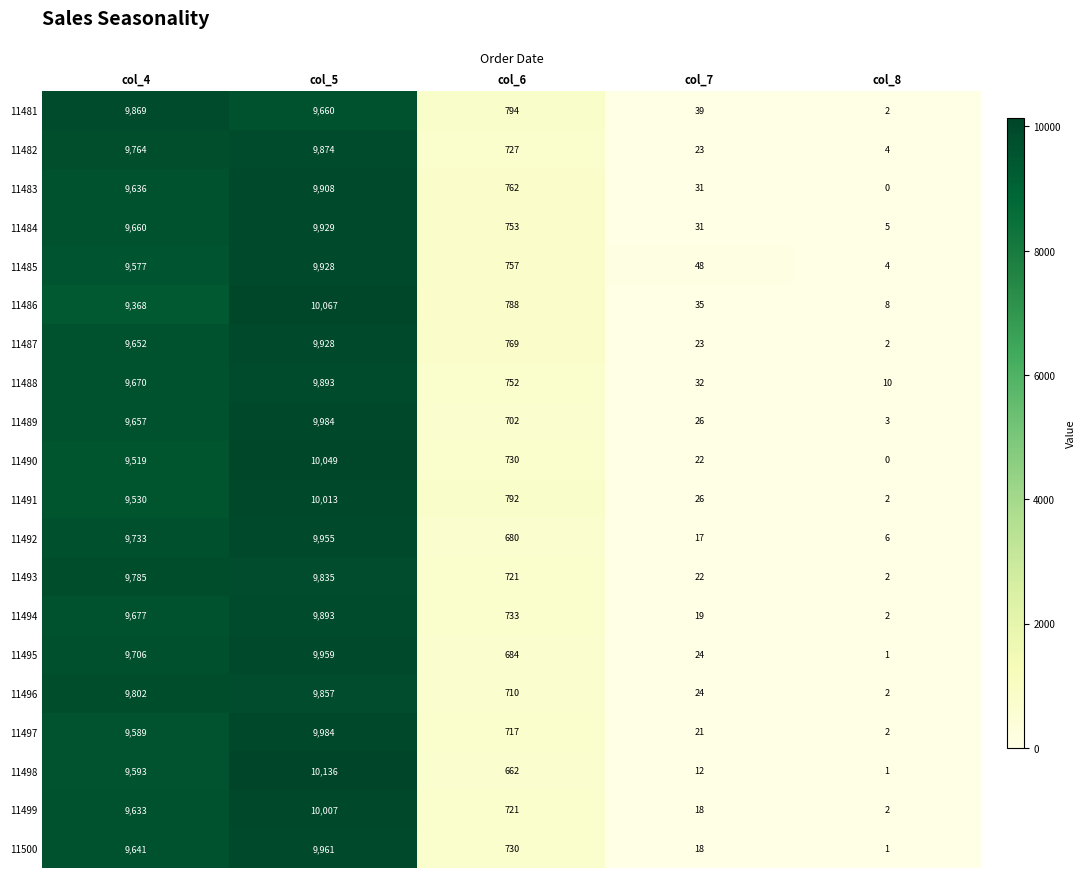

Between col_4 and col_7, which series saw the biggest shift?

11481